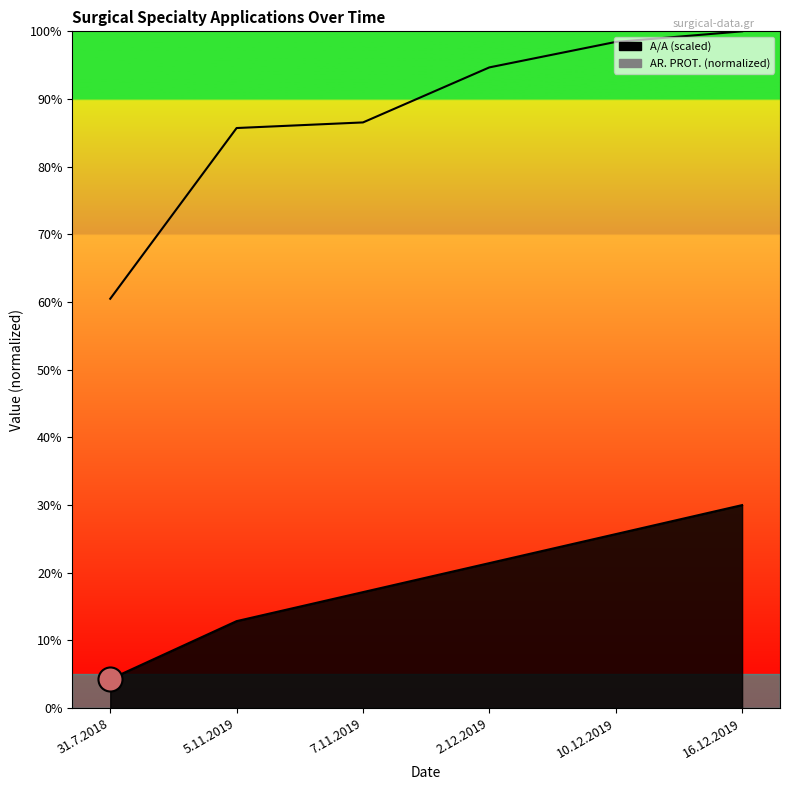

What are all the series names shown in the legend?

A/A, AR. PROT.